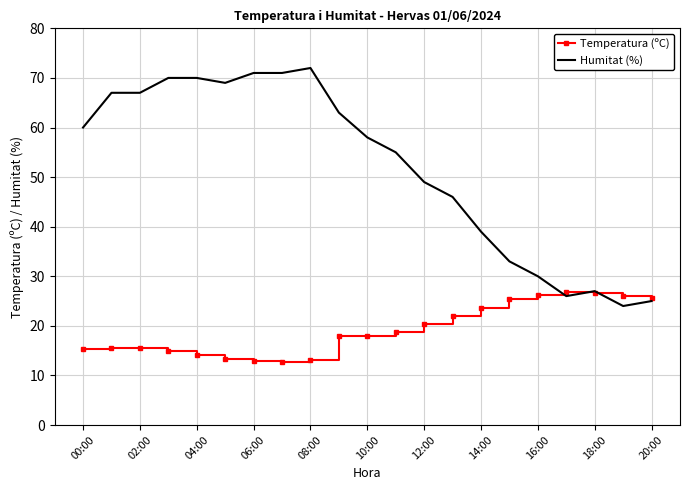

What is the minimum value shown in the chart?

12.7